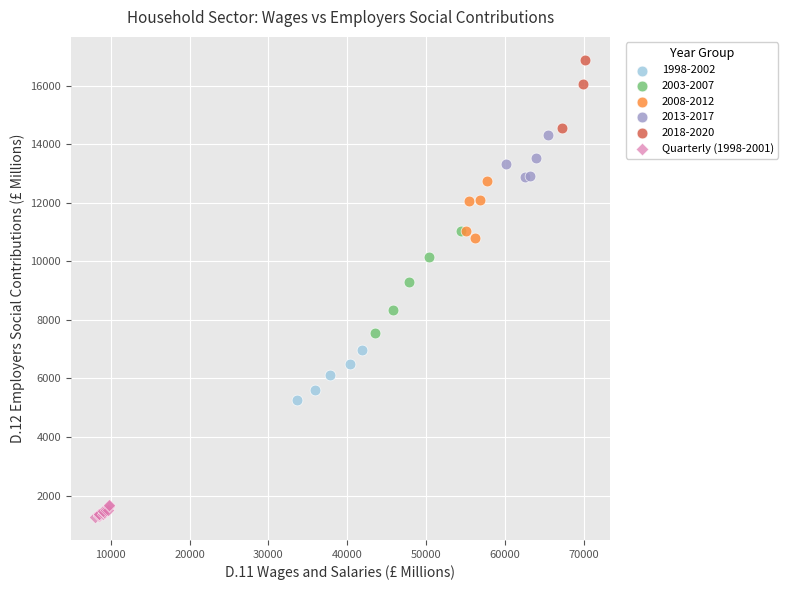

Which series reaches the minimum Y coordinate?

Quarterly (1998-2001)